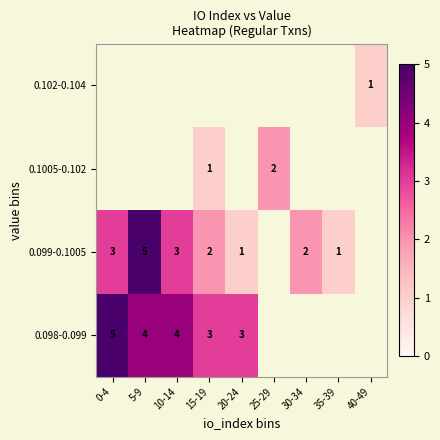

The value of 0.099-0.1005 at 35-39 is 2. True or false?

False